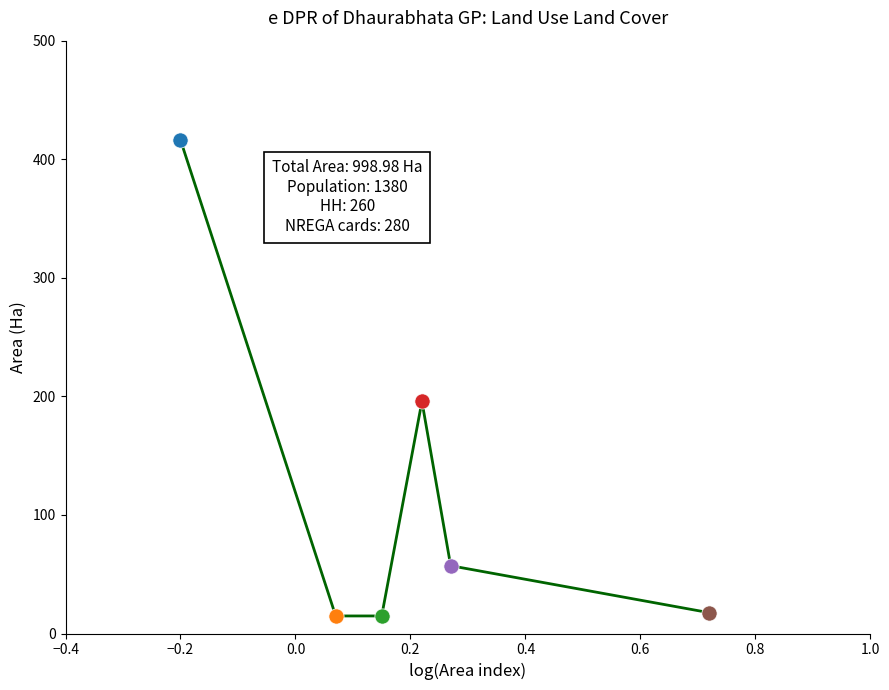

What is the average value?

119.4